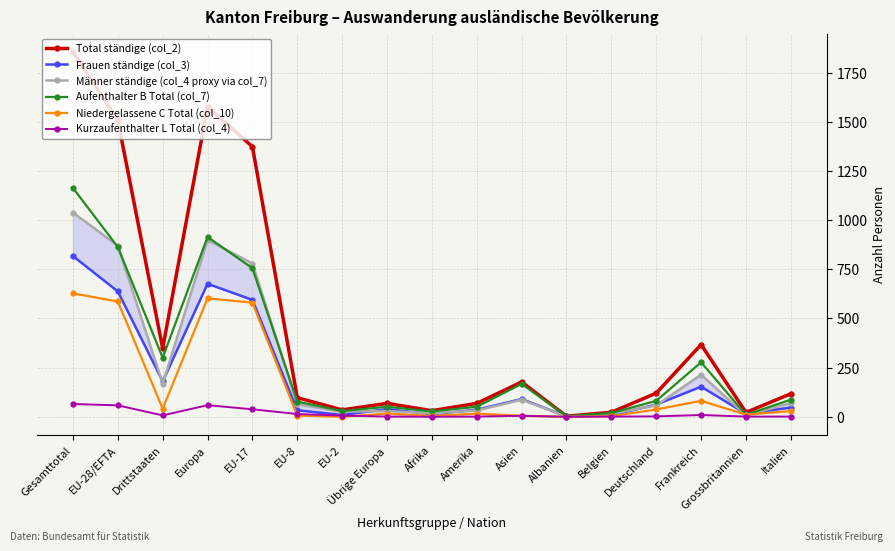

Reading left to right, extract all data points from this chart.

Total ständige (col_2): 1855	1507	348	1575	1373	97	35	68	31	68	177	3	23	120	367	22	117
Frauen ständige (col_3): 817	637	180	676	594	33	9	39	13	36	90	2	8	62	153	15	47
Männer ständige (col_4 proxy via col_7): 1038	870	168	899	779	64	26	29	18	32	87	1	15	58	214	7	70
Aufenthalter B Total (col_7): 1163	863	300	914	755	77	29	51	27	51	167	3	19	81	277	10	87
Niedergelassene C Total (col_10): 627	586	41	602	580	6	0	16	4	16	5	0	3	37	81	11	29
Kurzaufenthalter L Total (col_4): 65	58	7	59	38	14	6	1	0	1	5	0	1	2	9	1	1